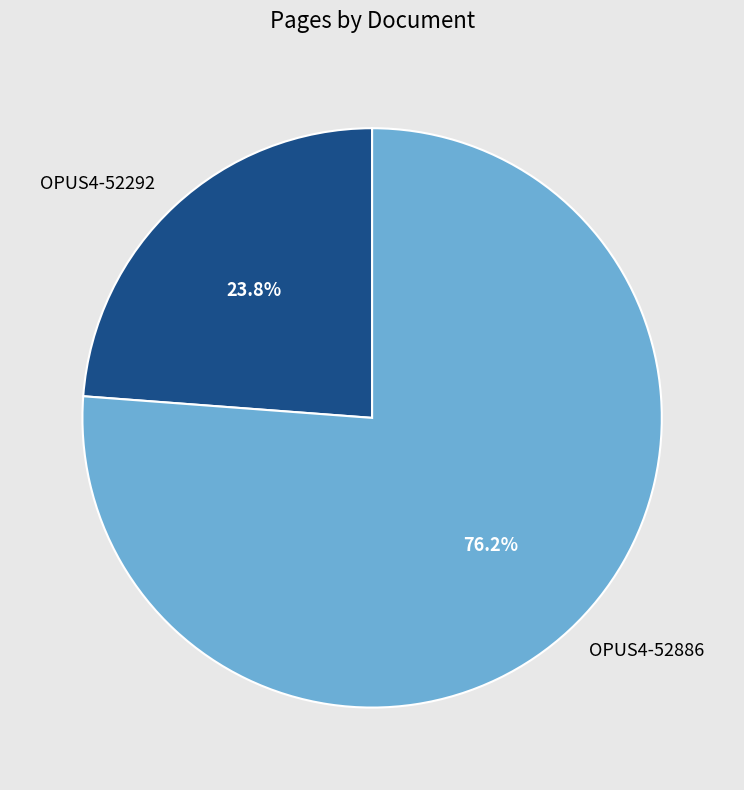

To the nearest percent, what is the difference between the OPUS4-52886 and OPUS4-52292 slice percentages?

52%